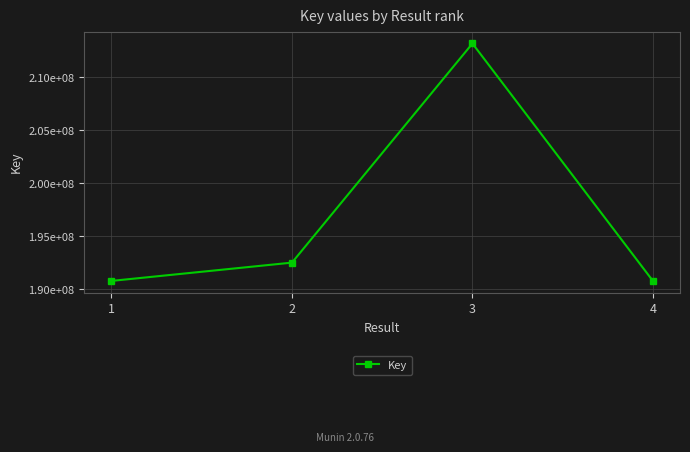

Is this an area chart (filled region under the line)?

No